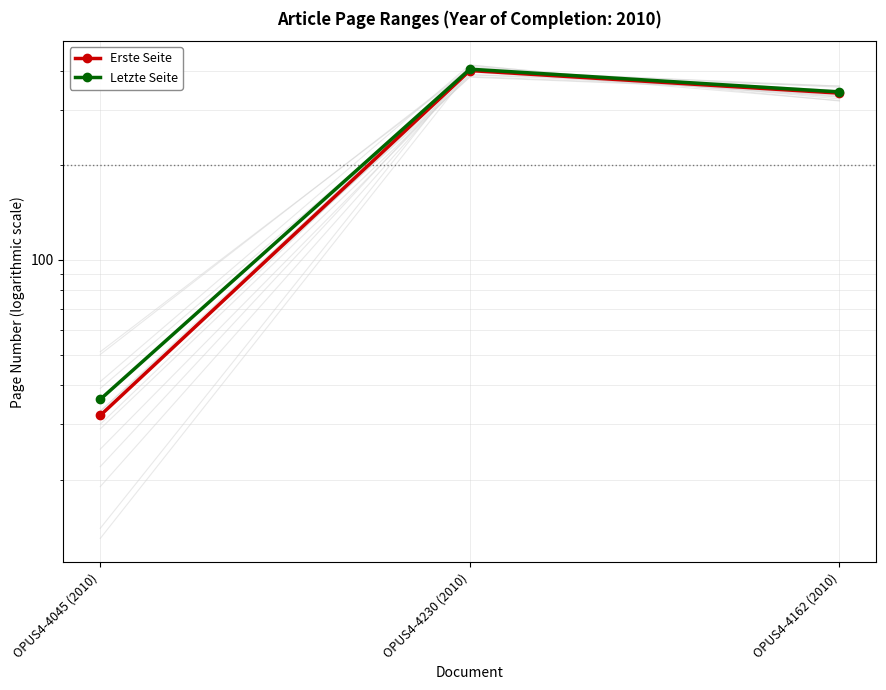

List the series in order of their peak value, highest first.

Letzte Seite, Erste Seite